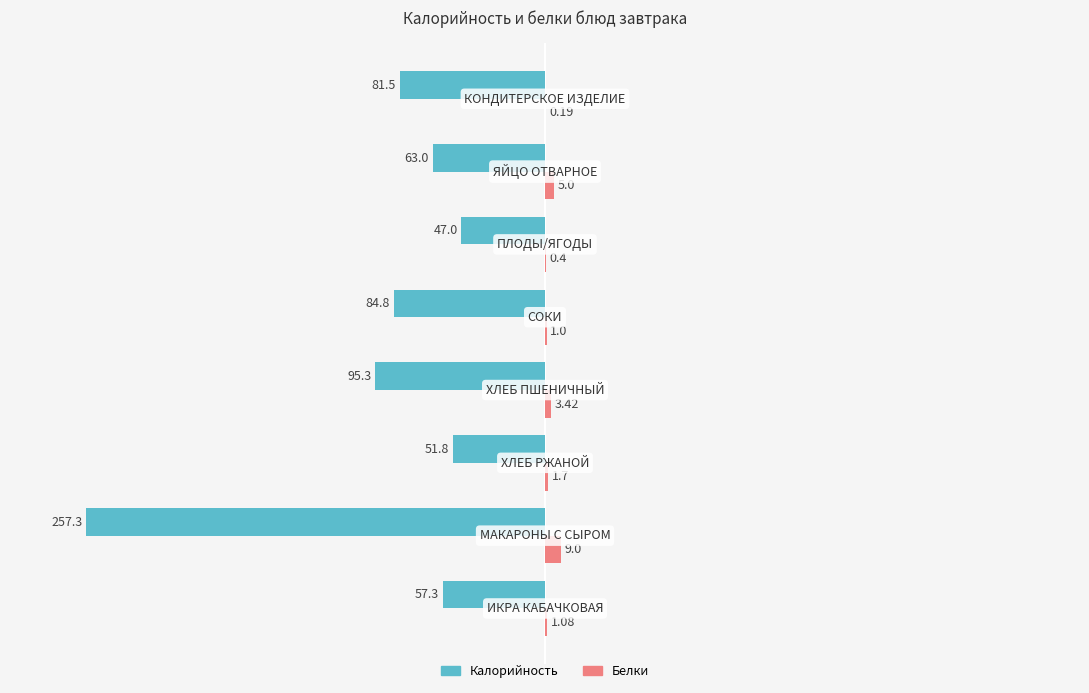

What is the sum of all Белки values?

21.8